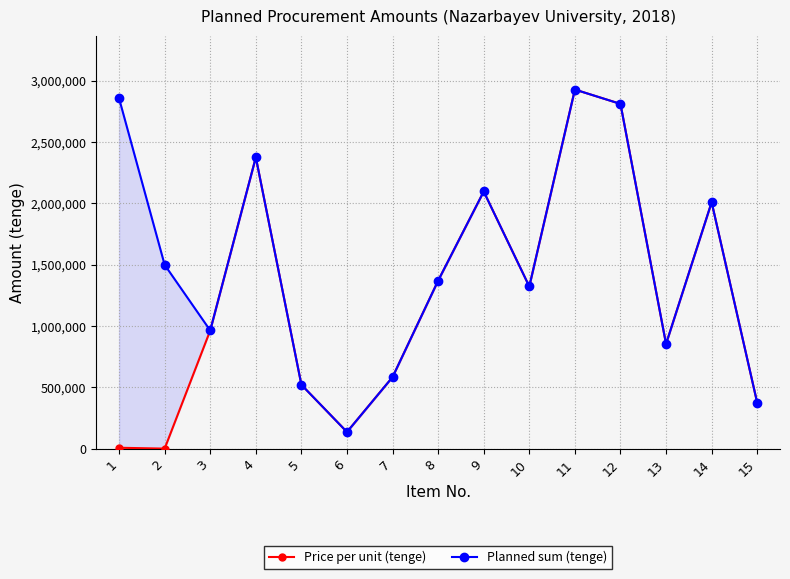

What is the difference between the maximum and minimum values in the Price per unit (tenge) series?

2929086.6